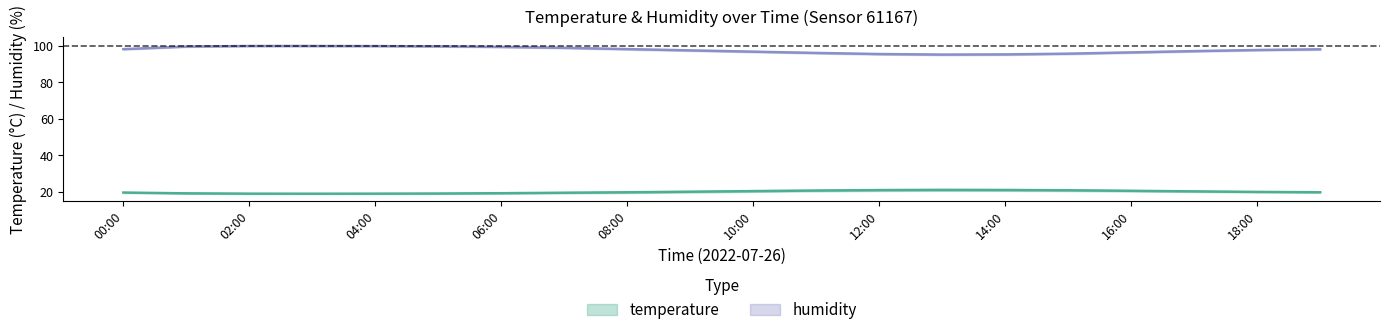

What is the approximate value of temperature_center at 00:00?

19.6